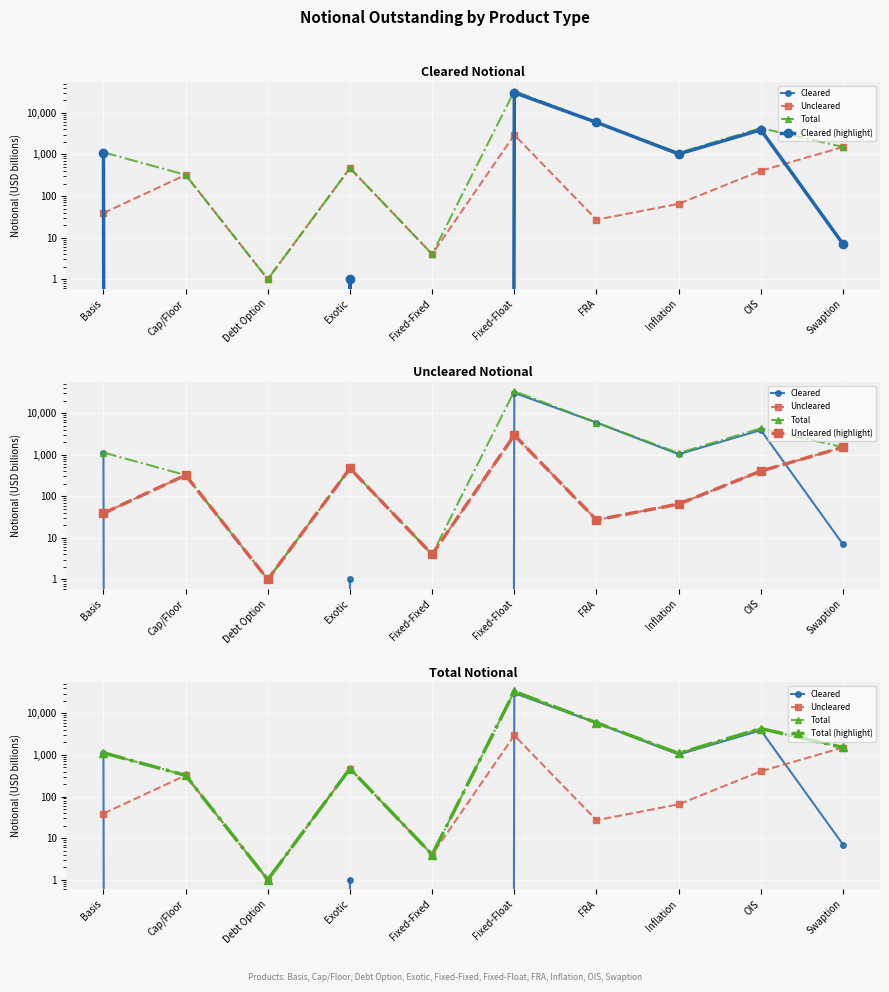

Is this an area chart (filled region under the line)?

No